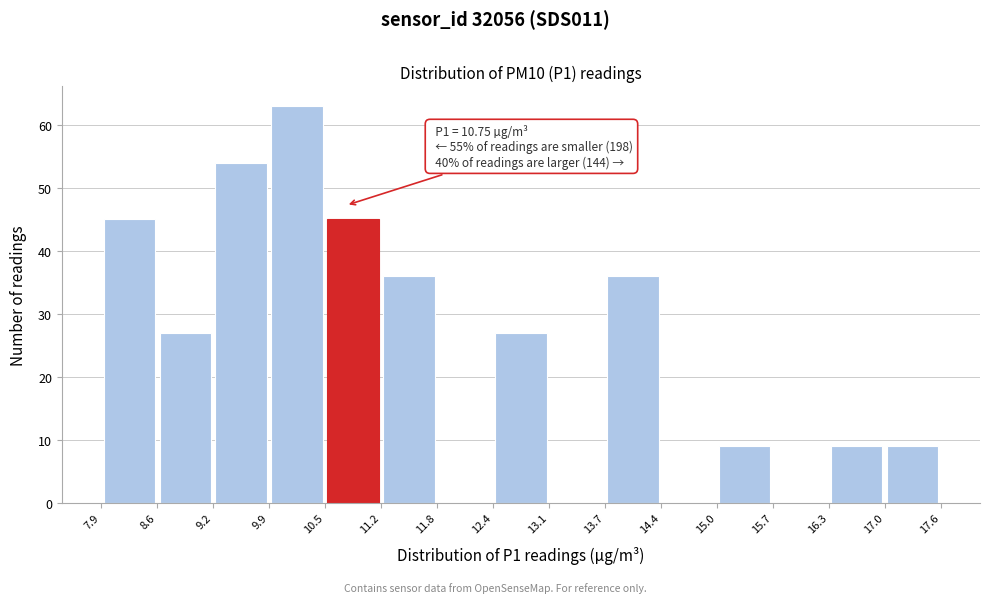

Over which range of the x-axis is the bar tallest?

9.9 to 10.5